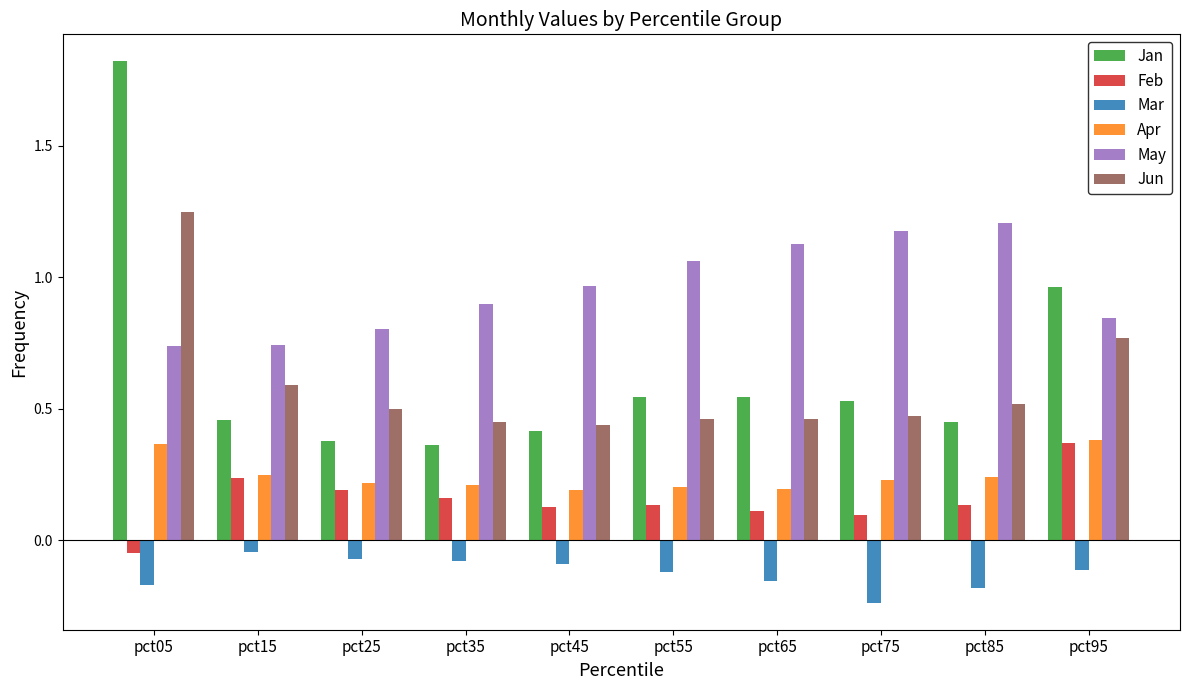

At which category is the sum across all series the highest?

pct05